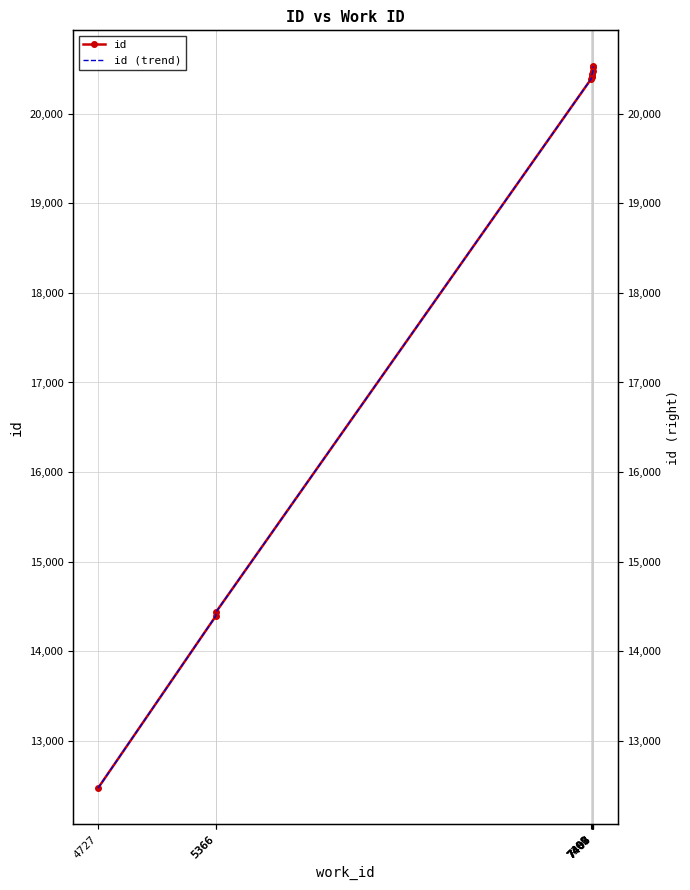

What is the average value of the id (trend) series?

18447